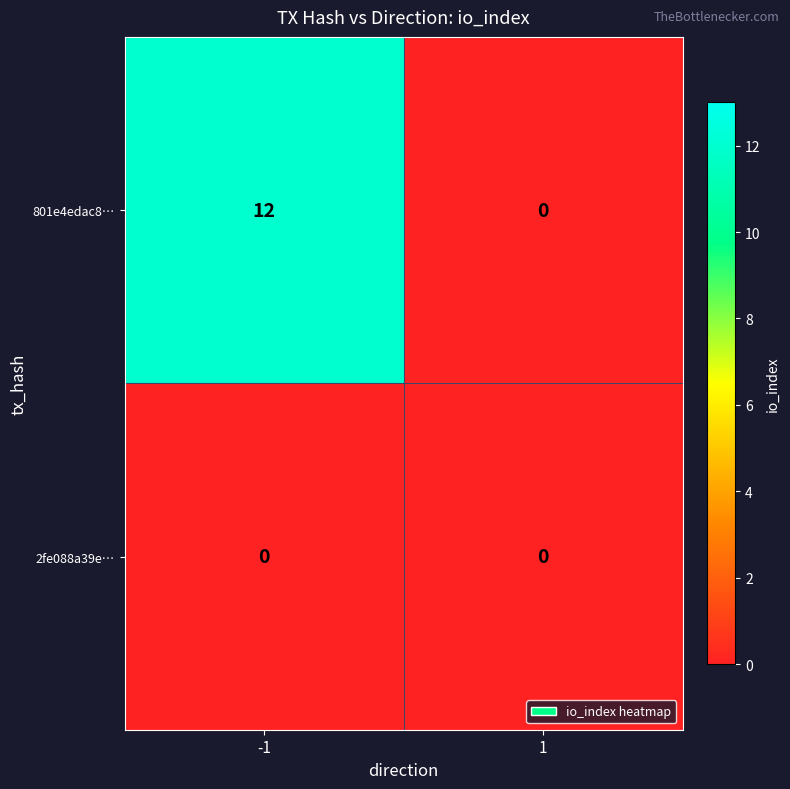

How many distinct data groups are displayed?

2